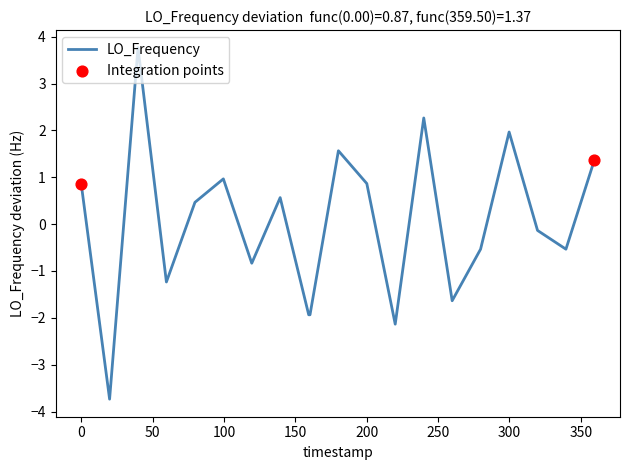

What is the difference between the maximum and minimum values?

7.5